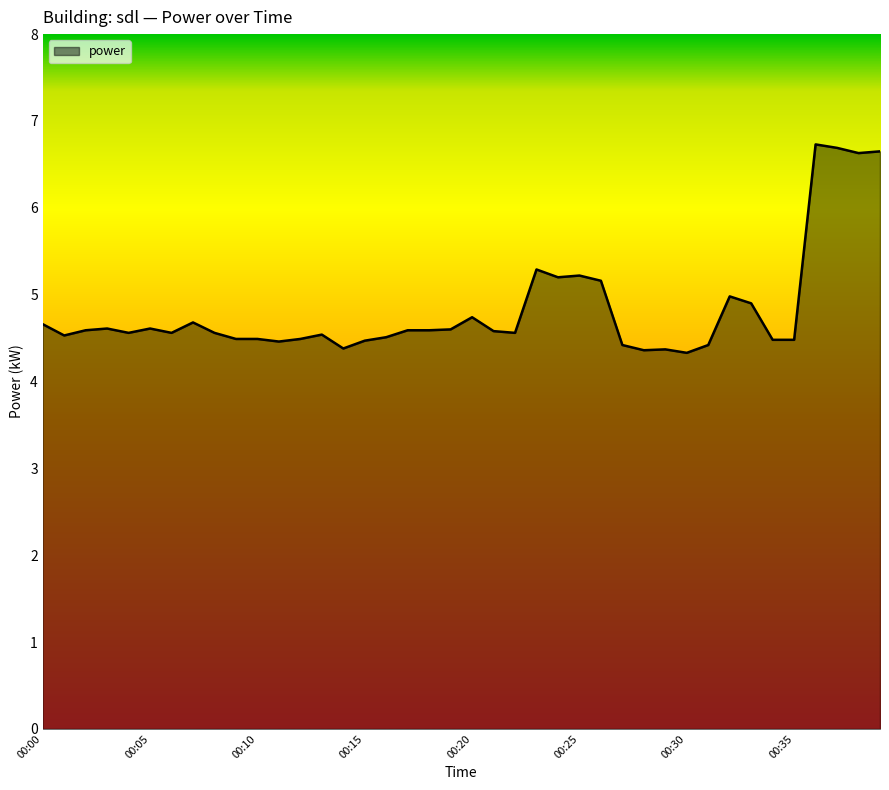

What is the minimum value shown in the chart?

4.3